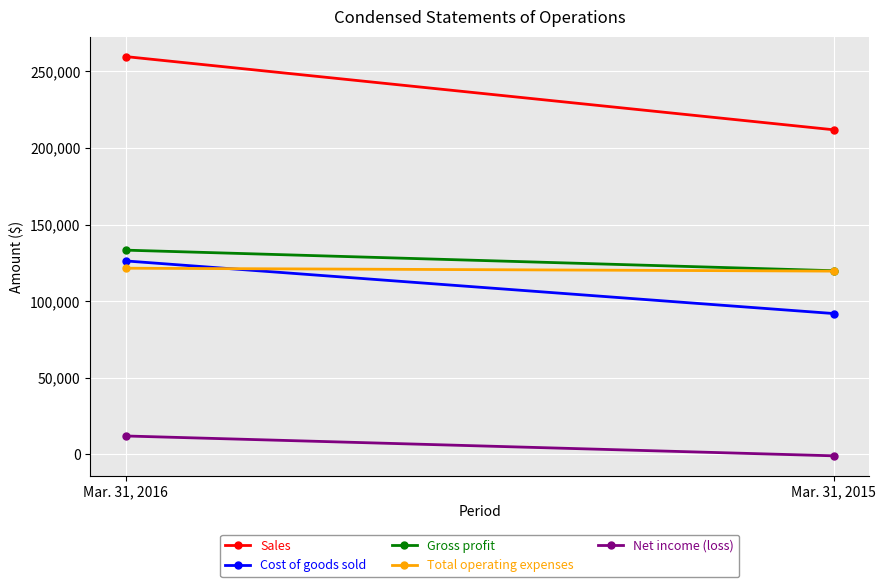

Reading left to right, list all the values displayed in this chart.

Sales: 259653	211879
Cost of goods sold: 126310	91965
Gross profit: 133343	119914
Total operating expenses: 121550	119660
Net income (loss): 12079	-883